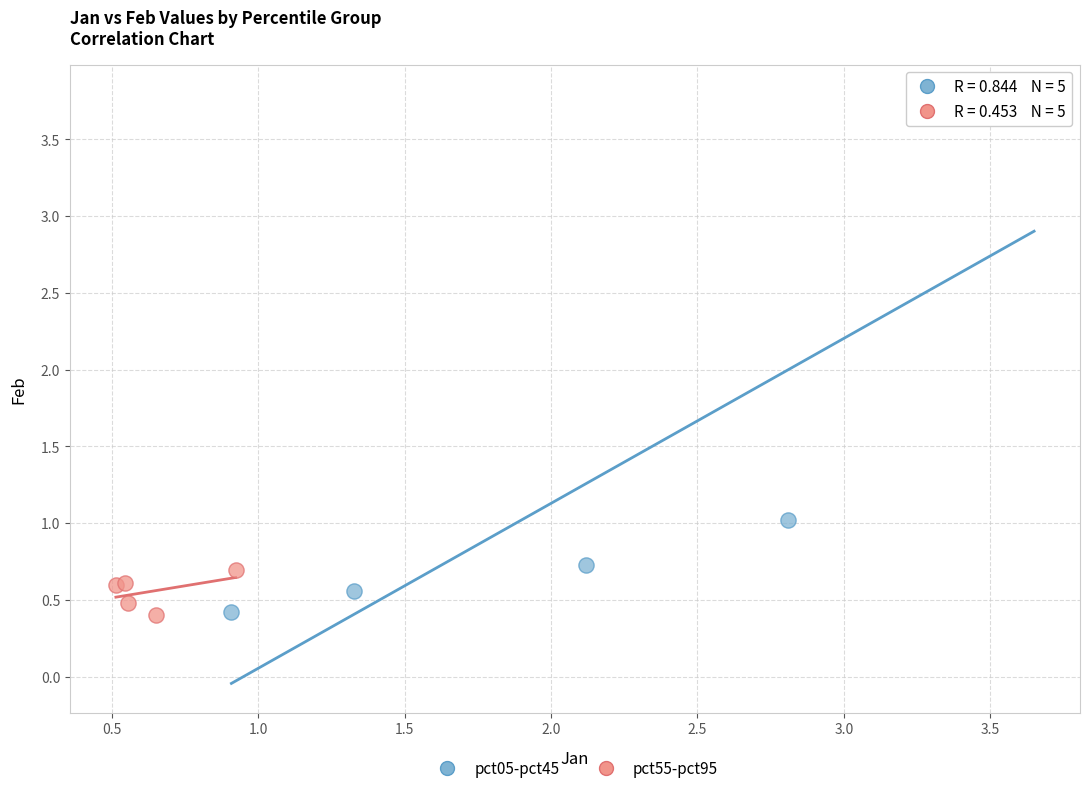

Which series has the largest Y range (max minus min)?

pct05-pct45